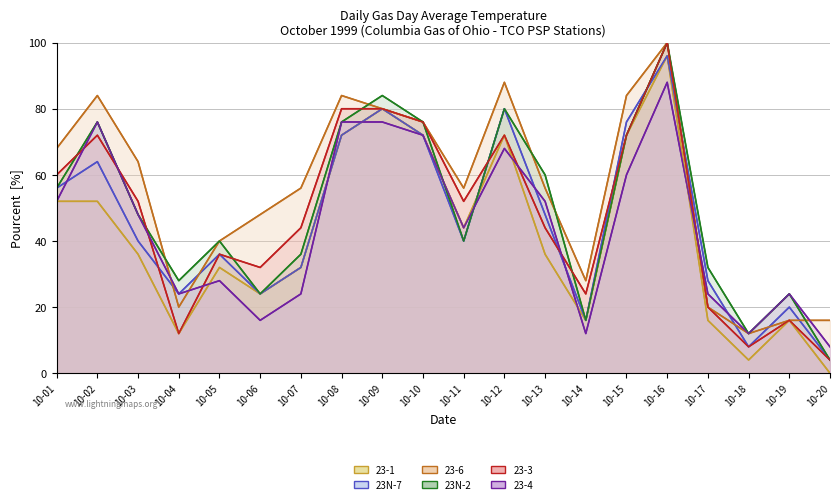

What is the approximate value of 23-3 at 10-01?

60.0